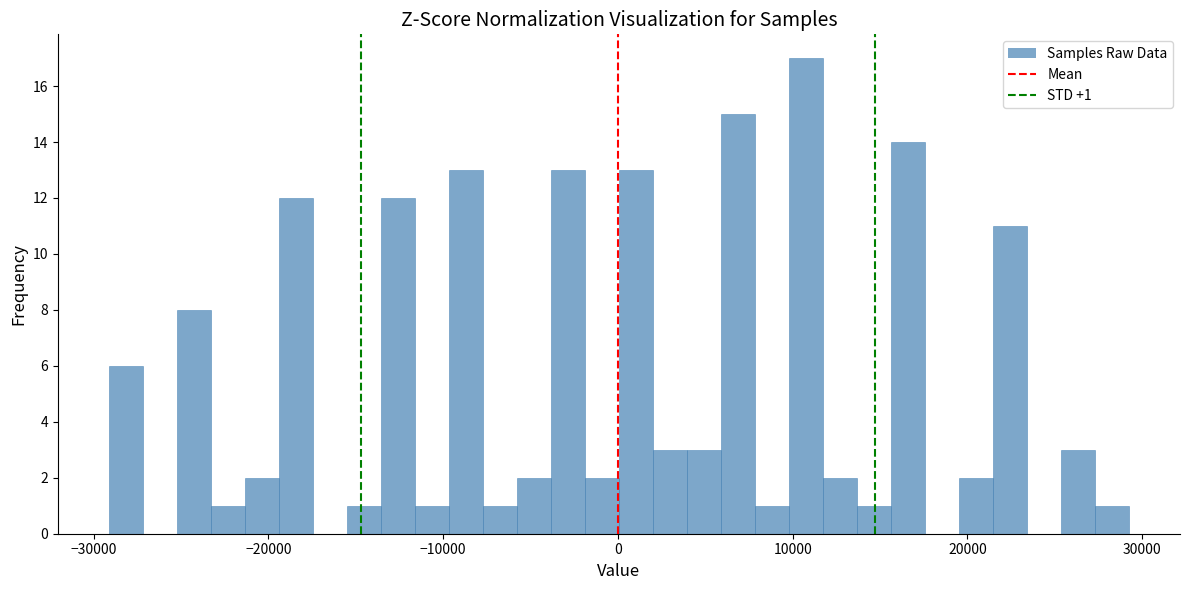

Around what value on the x-axis is the tallest bar? Give the approximate position of its centre, as read against the axis.

11000